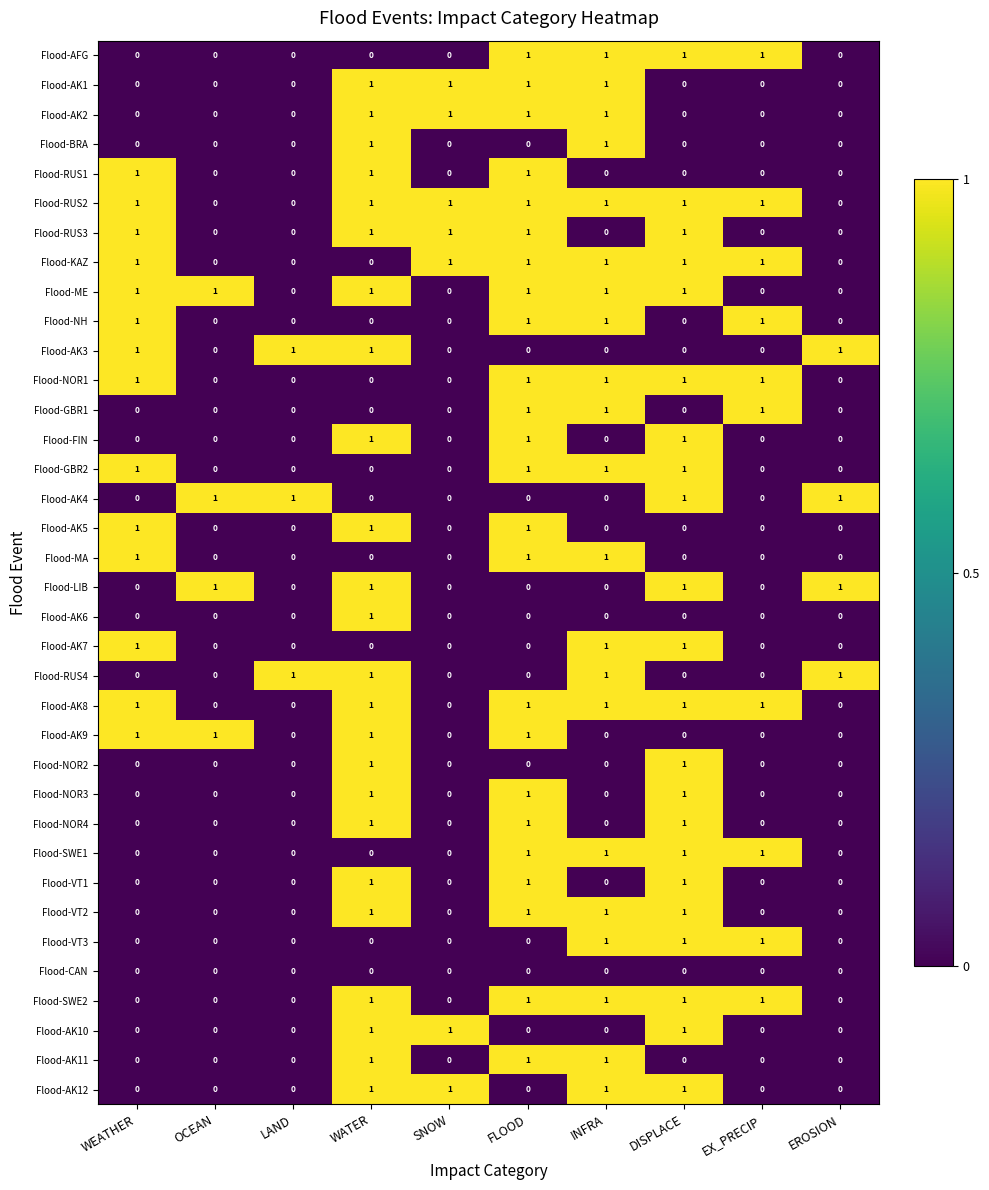

What is the greatest value displayed?

1